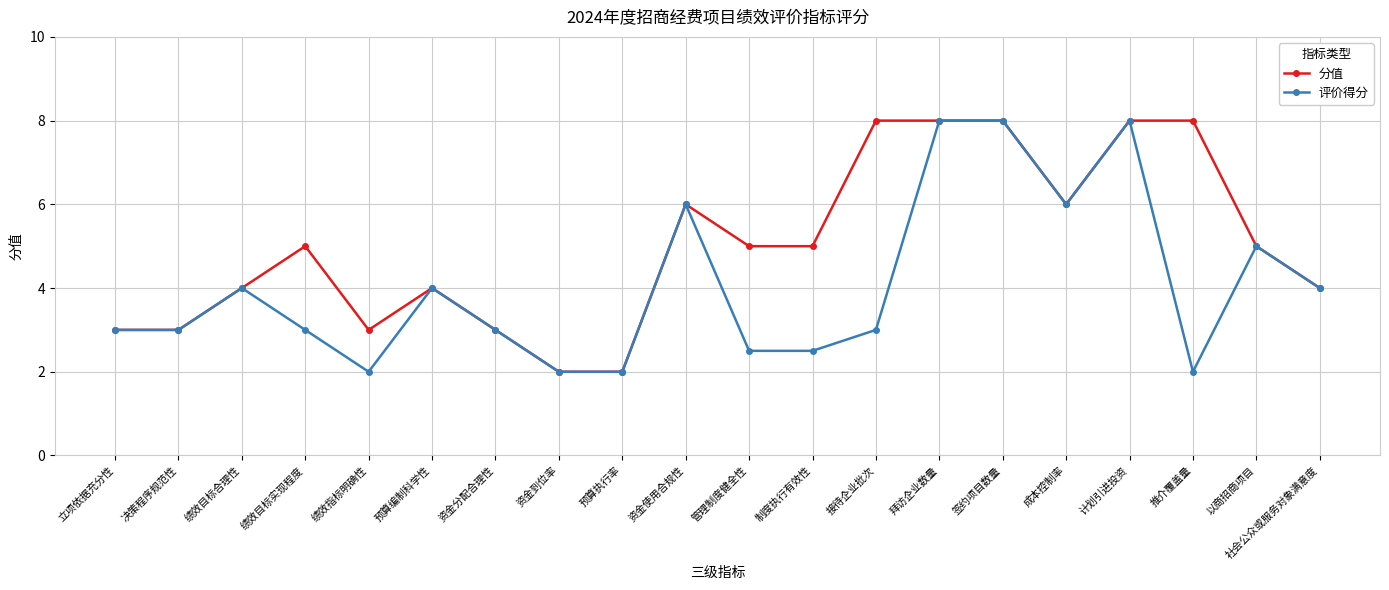

What is the spread (max minus min) of values at 管理制度健全性?

2.5